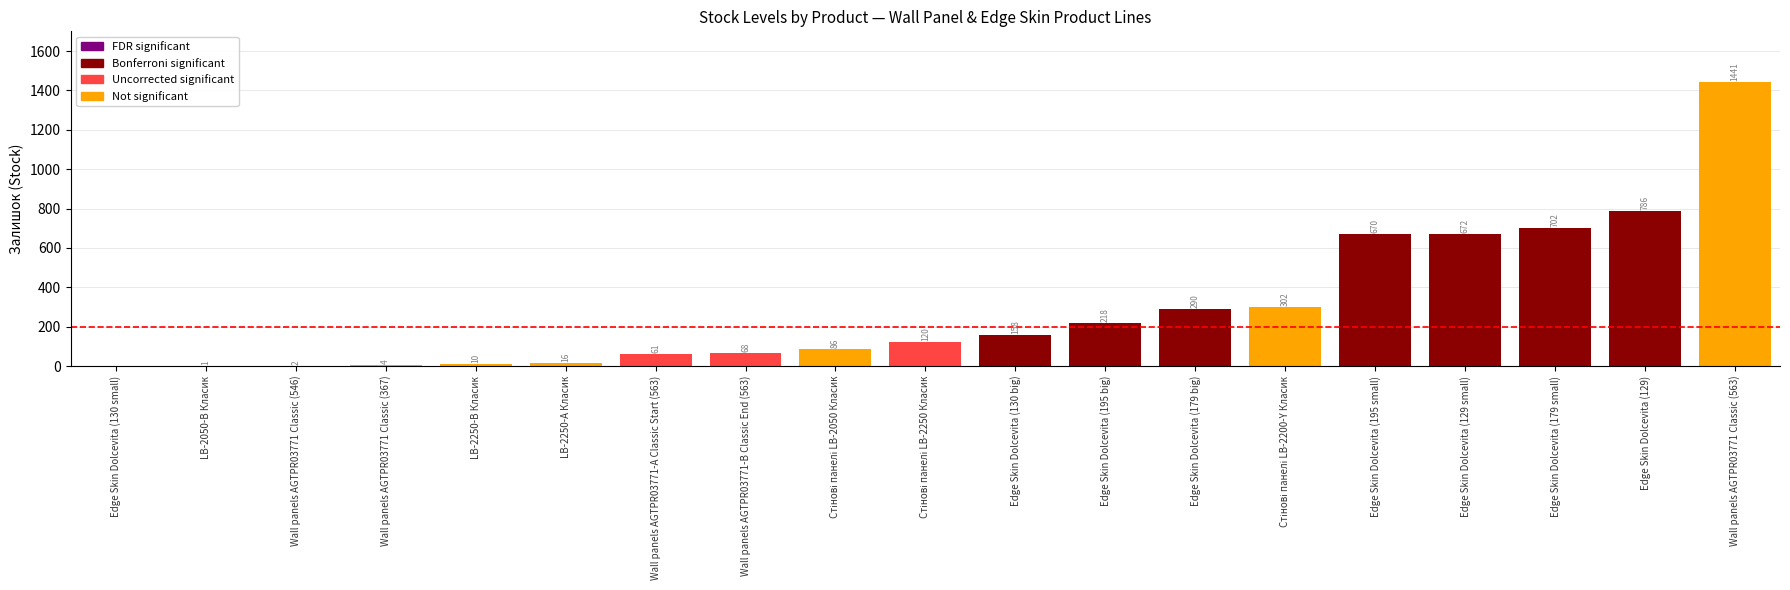

What is the sum of the values at Wall panels AGTPR03771-B Classic End (563) and Wall panels AGTPR03771-A Classic Start (563)?

129